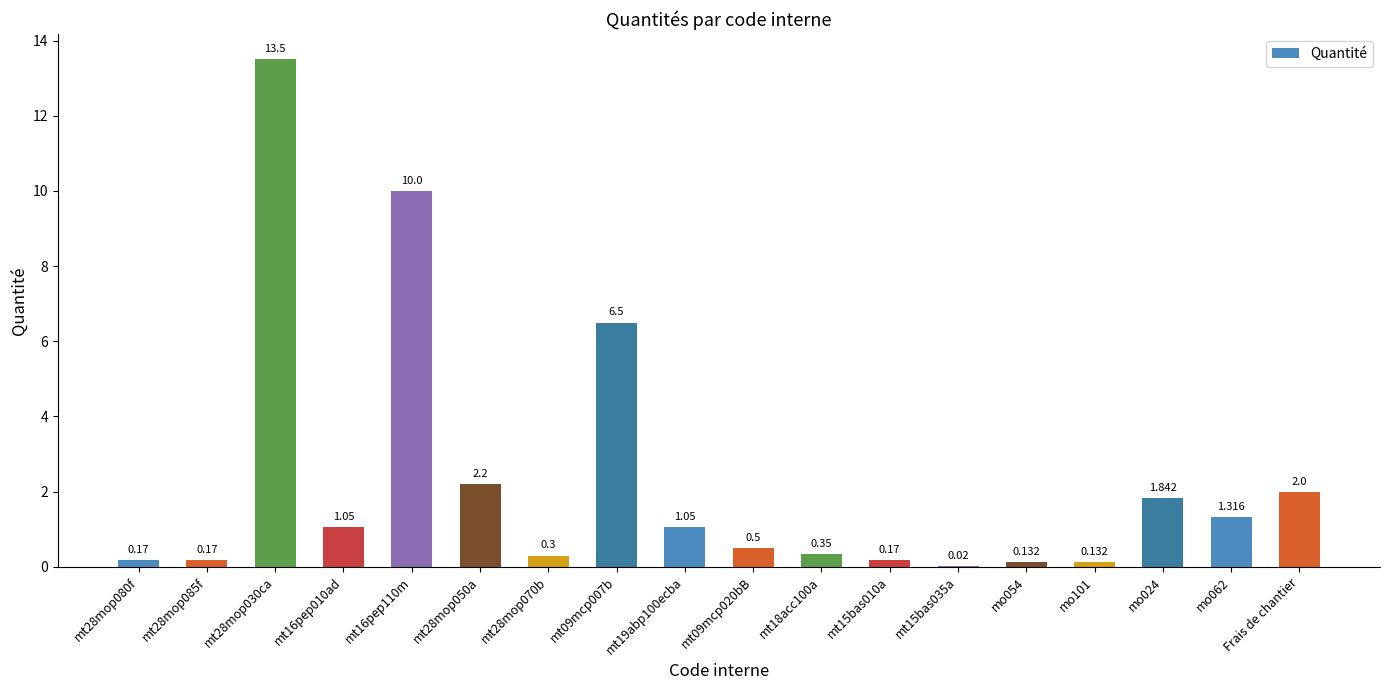

Count the number of values greater than 1.

9